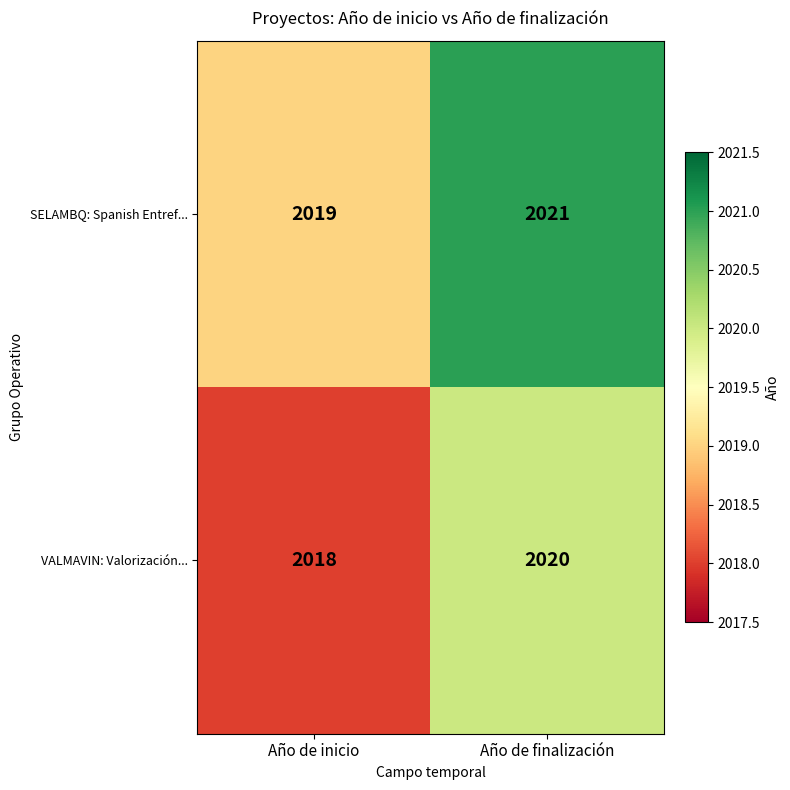

At which category is the sum across all series the highest?

Año de finalización